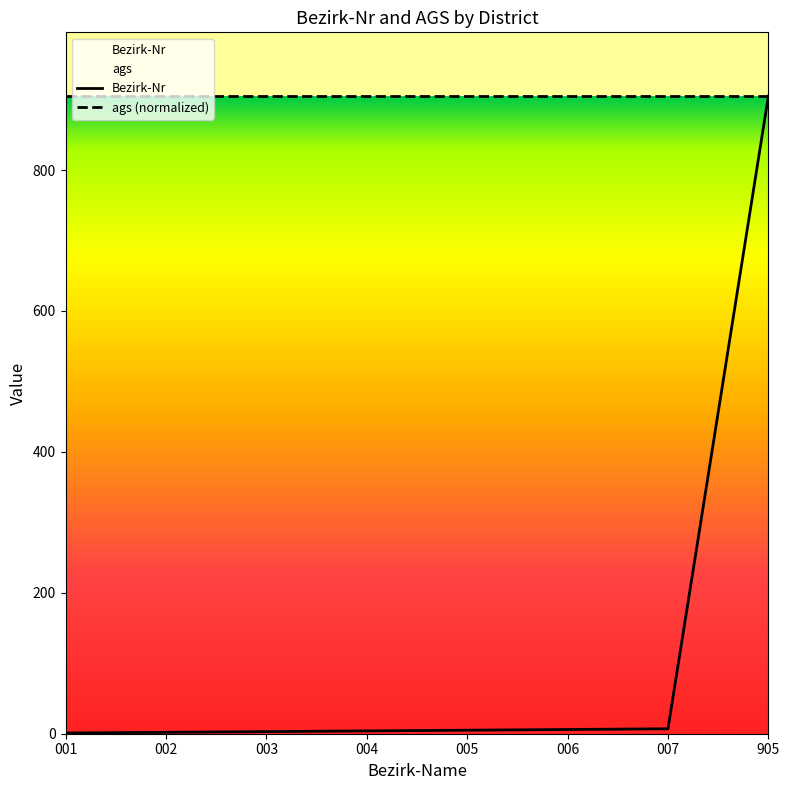

What is the minimum value shown in the chart?

1